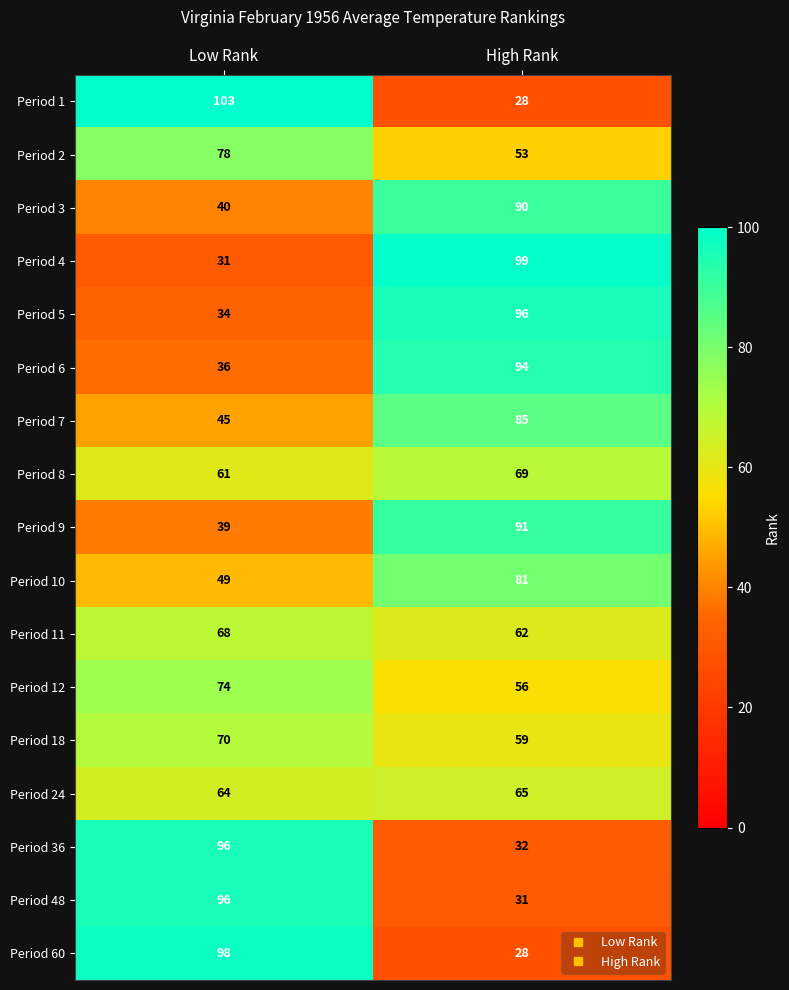

Between Low Rank and High Rank, which series saw the biggest shift?

Period 1